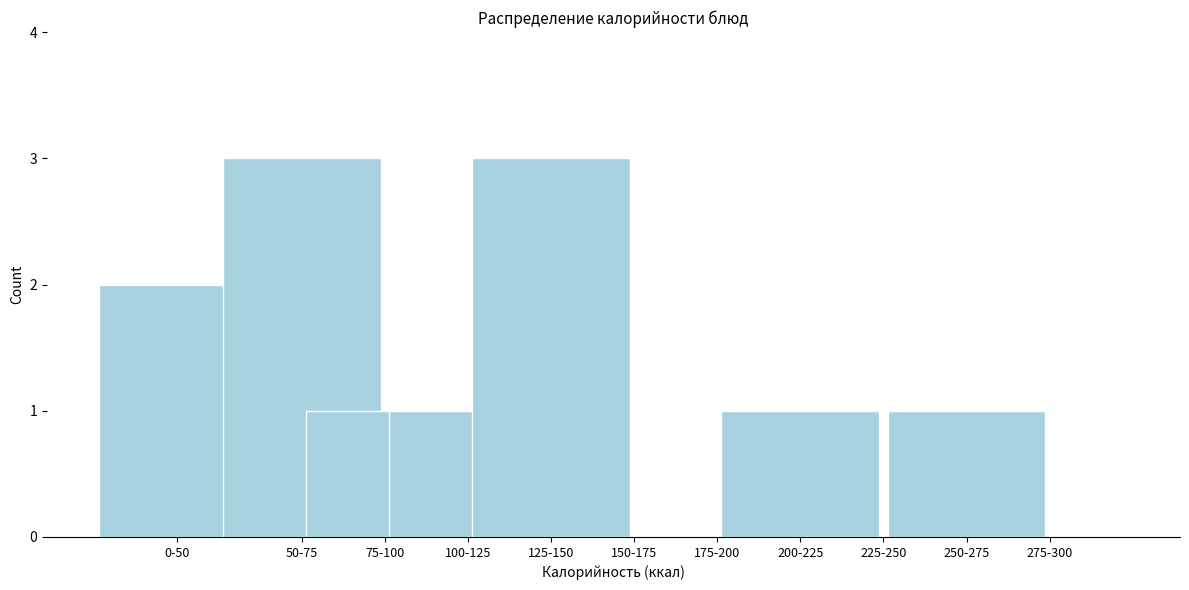

Reading left to right, list all the values displayed in this chart.

0-50=2	50-75=3	75-100=1	100-125=1	125-150=3	150-175=0	175-200=0	200-225=1	225-250=0	250-275=1	275-300=0